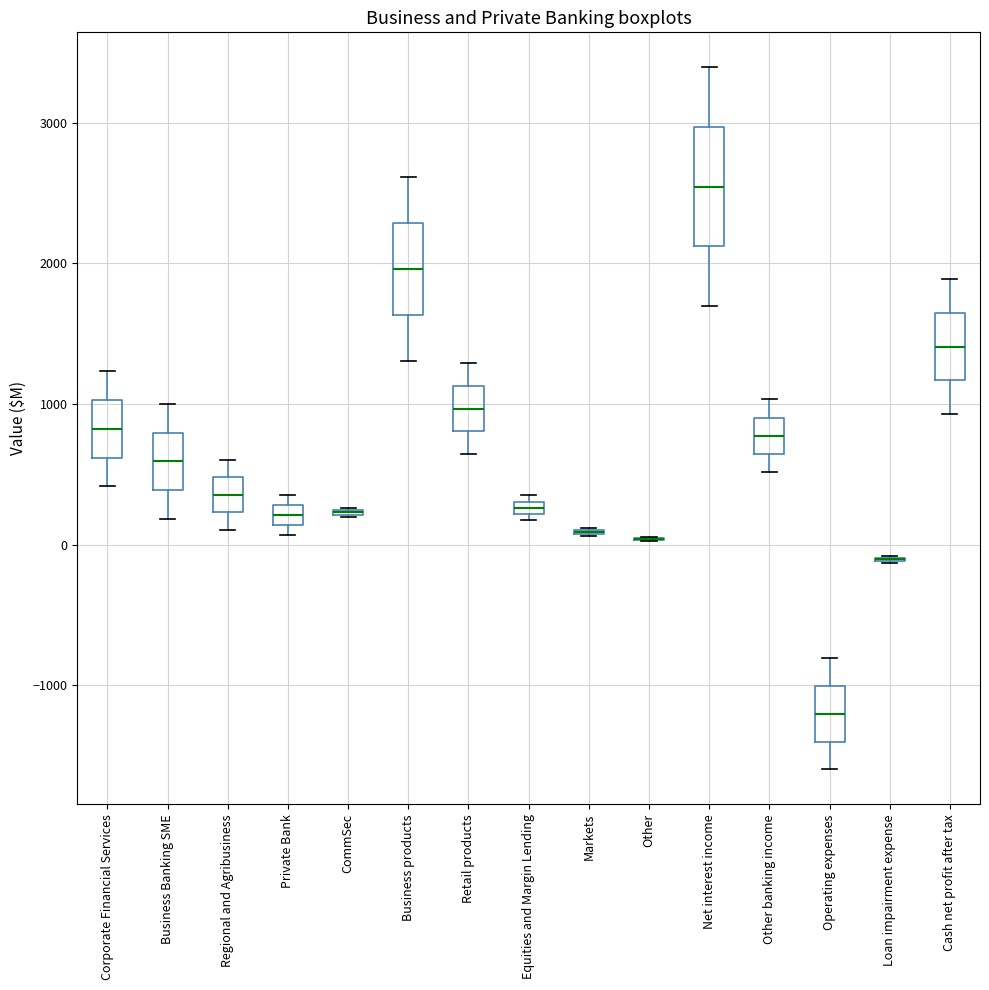

Where does the median line of the box for Cash net profit after tax sit on the y-axis? The values are not printed on the chart, so give them approximately, as read against the axis.

1400